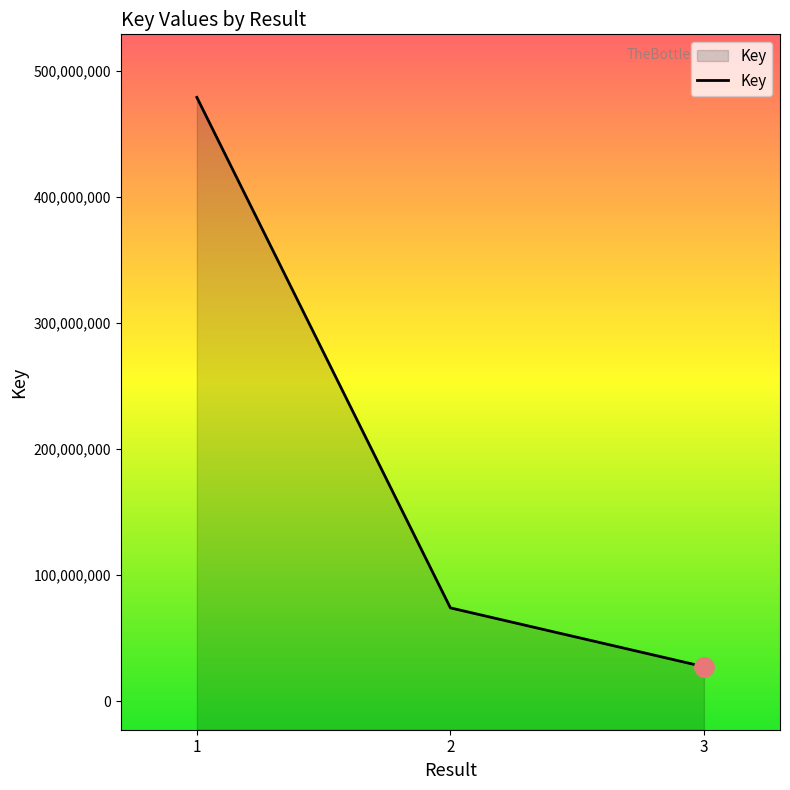

At which label is the value closest to 253203500?

2